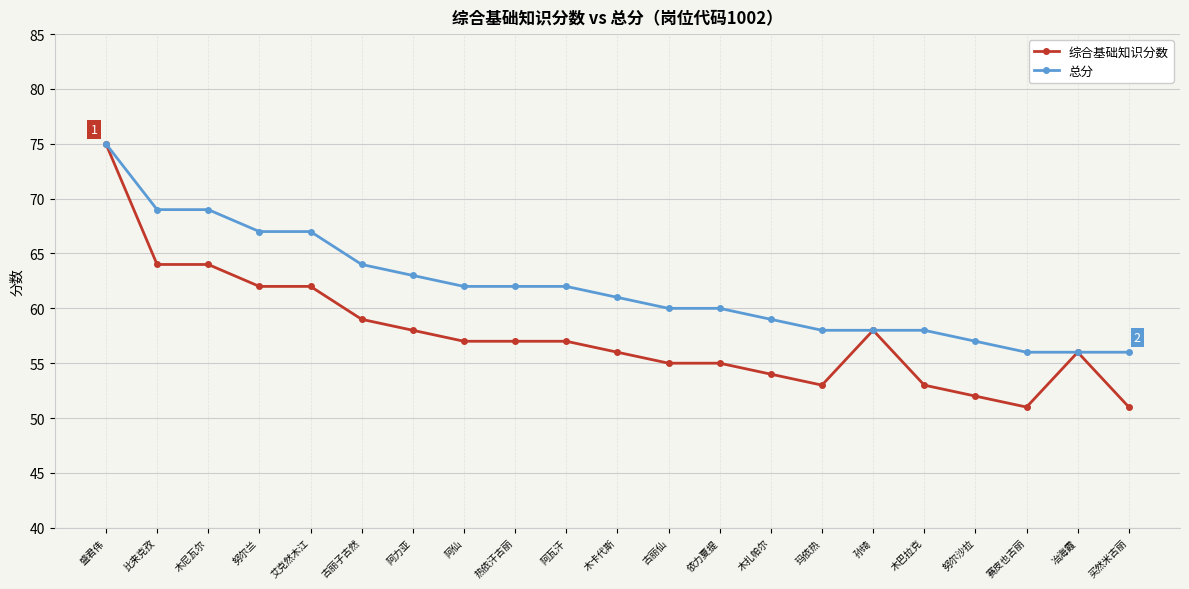

Where does the 总分 series first go above 61?

盛君伟